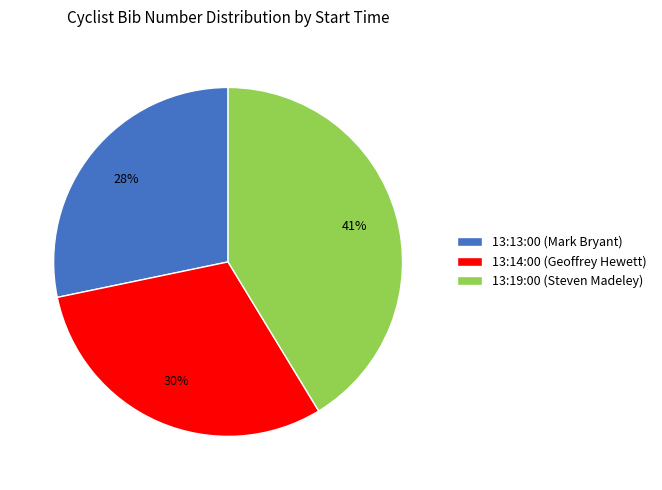

How many slices are in this pie chart?

3